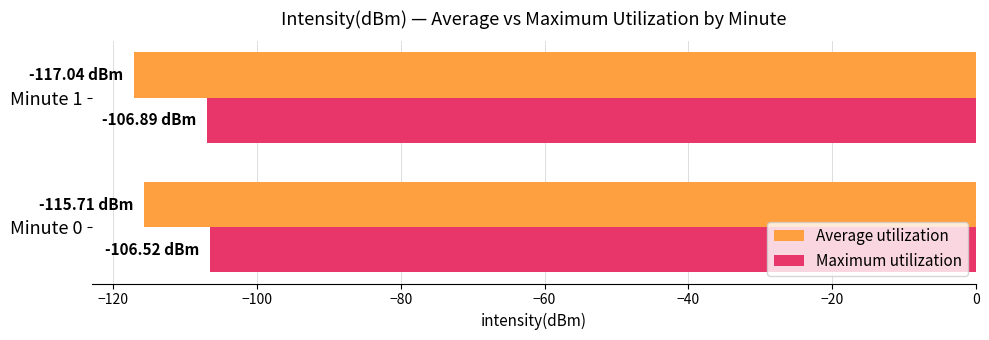

How many series are shown in this chart?

2